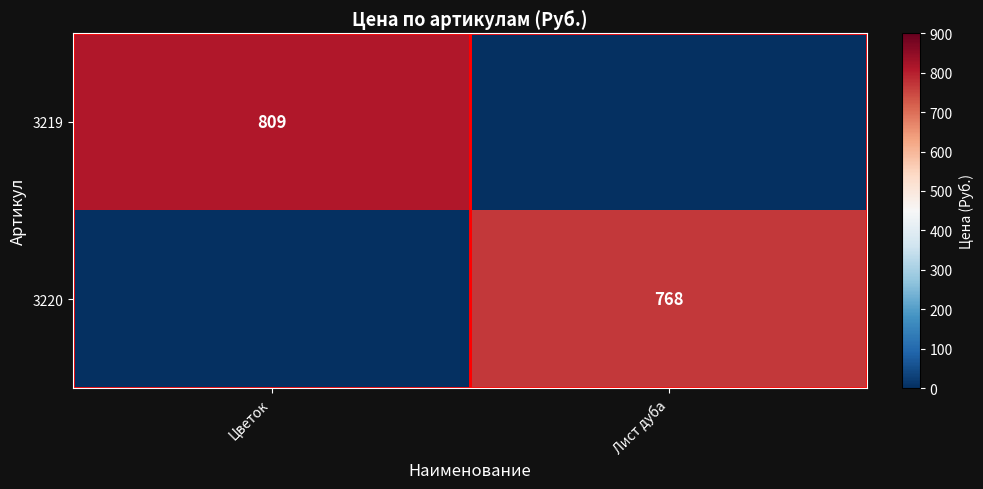

True or false: 3220 has a value of 768 at Лист дуба.

True